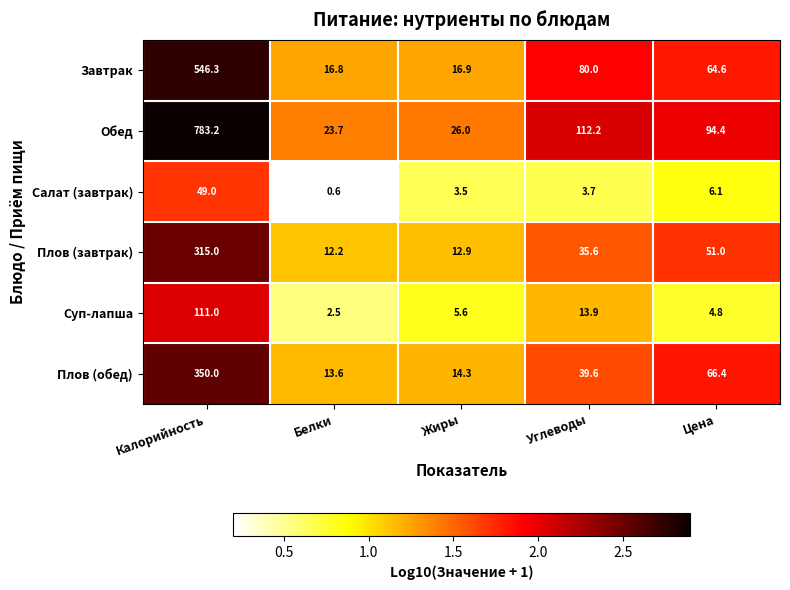

How many categories are shown in the chart?

5